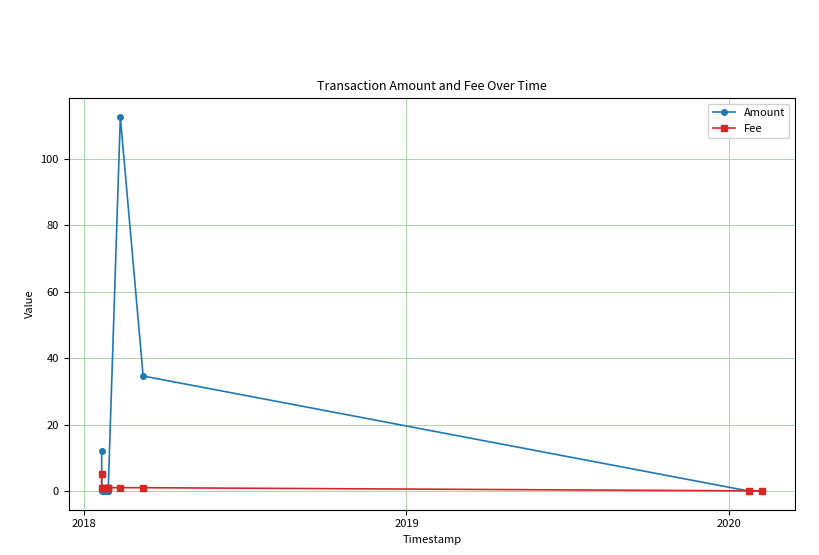

Which series has the largest total across all categories?

Amount